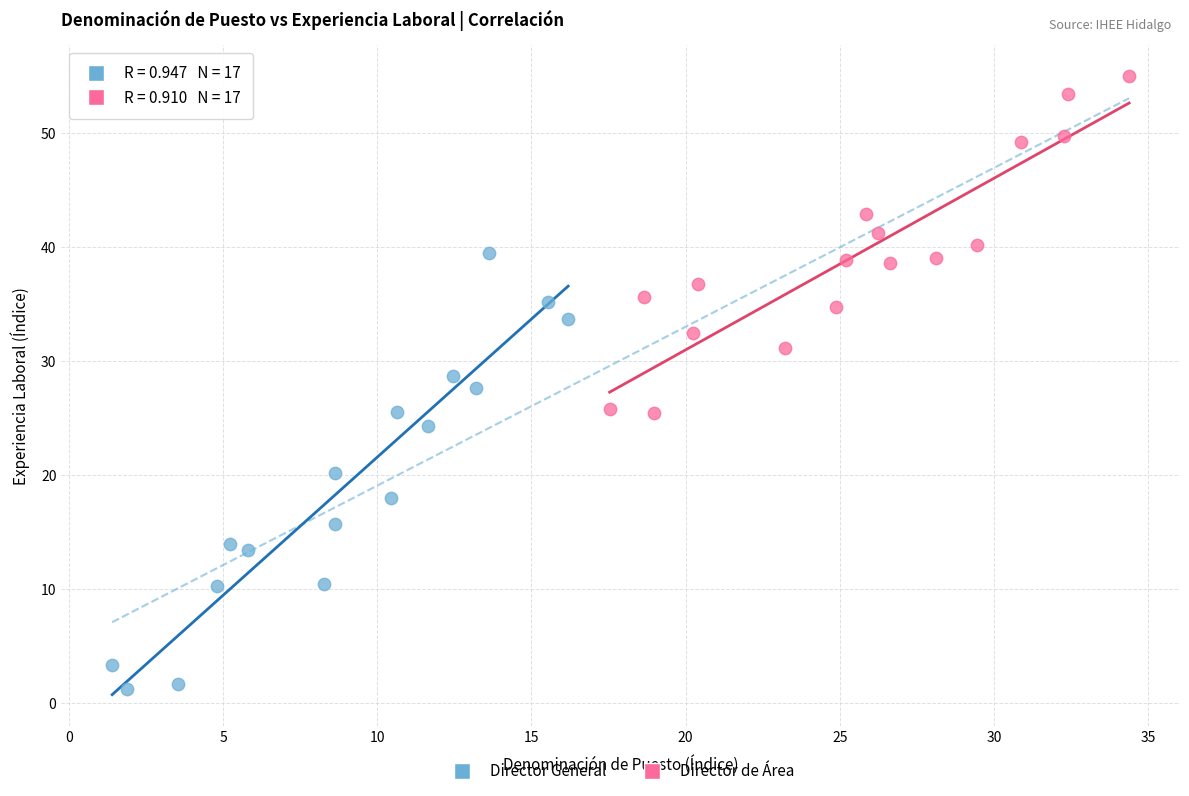

Which series has the widest spread of Y values?

Director General